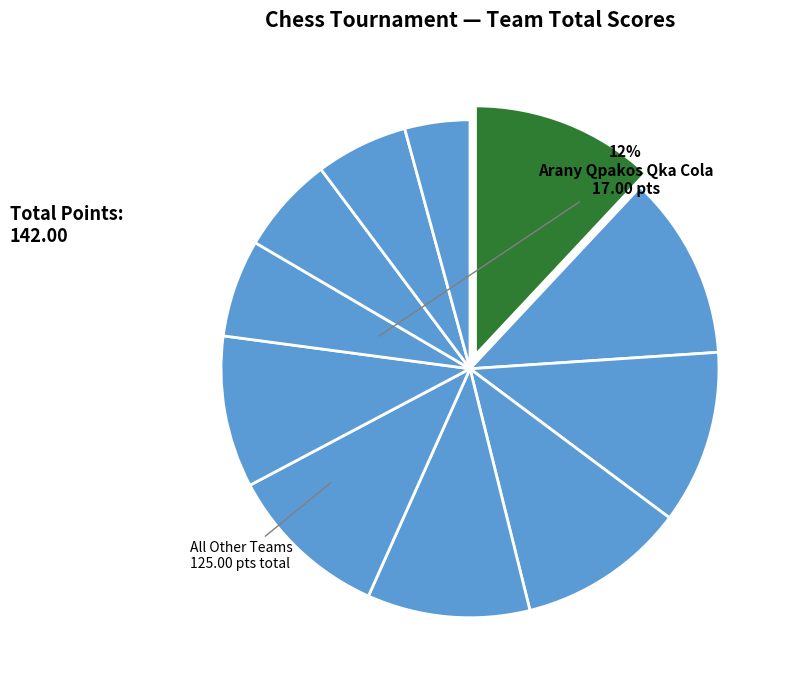

Which category has the biggest portion of the pie?

Arany Qpakos Qka Cola